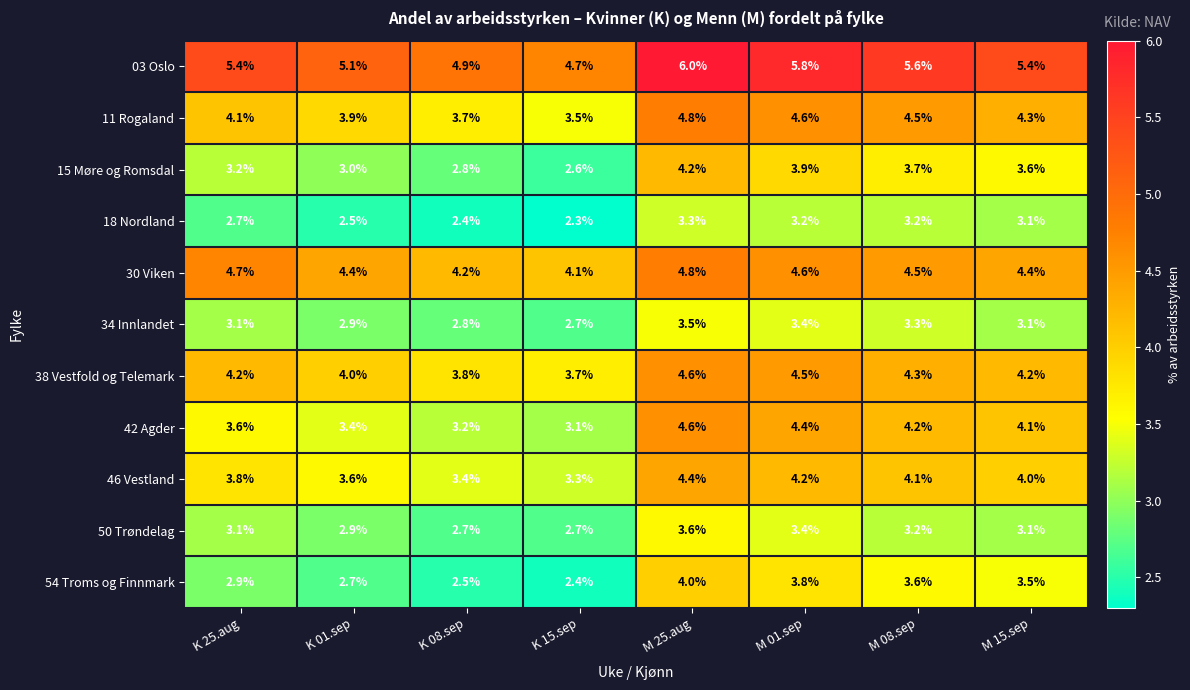

At how many categories does at least one series exceed 5?

6